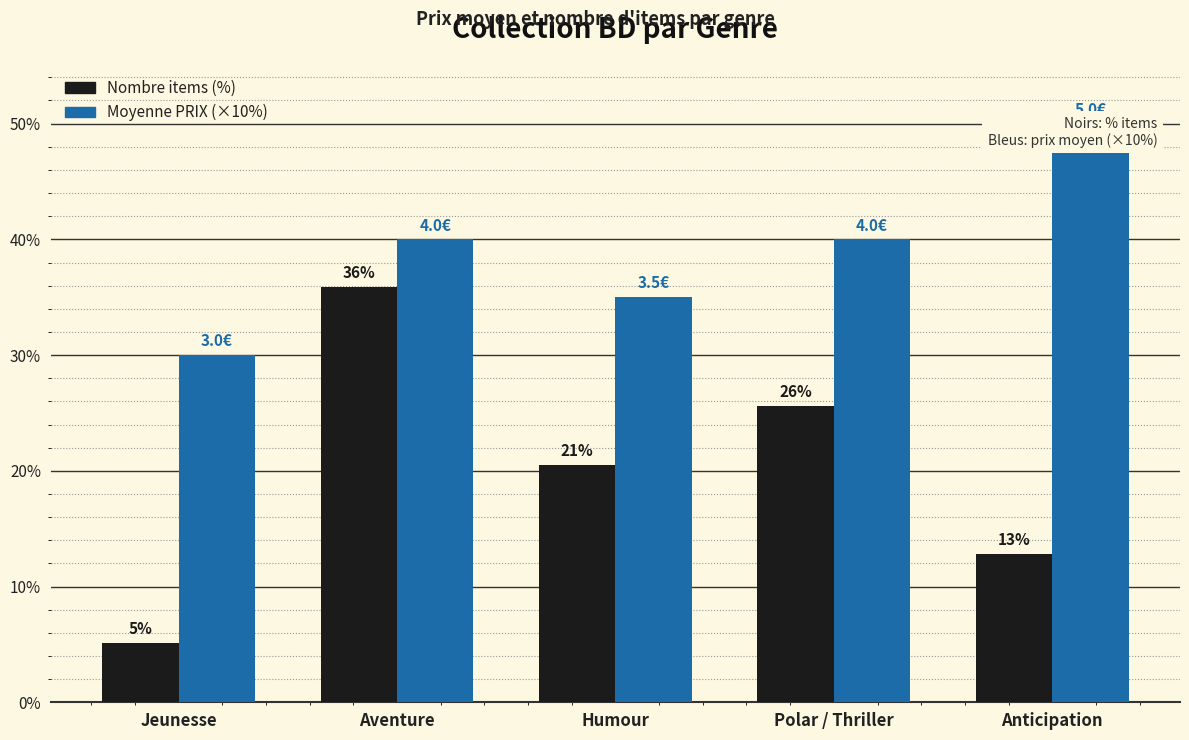

How many data points in Nombre items (%) are less than 20?

2